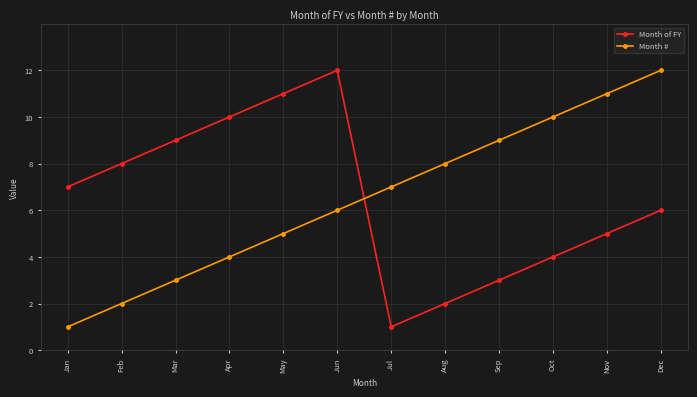

What is the difference between the highest and lowest values at Oct?

6